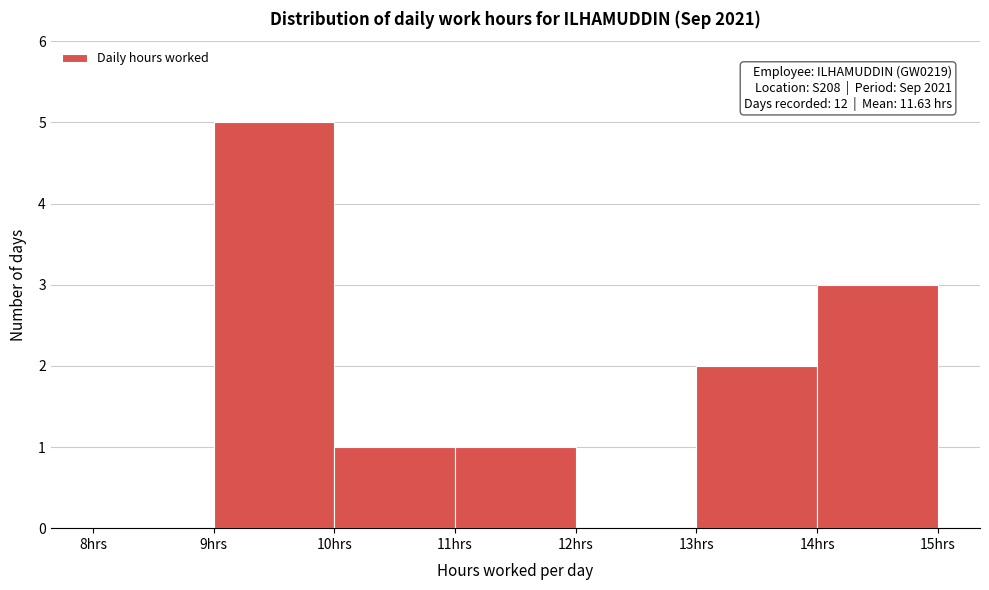

Which range on the x-axis has the tallest bar?

9 to 10